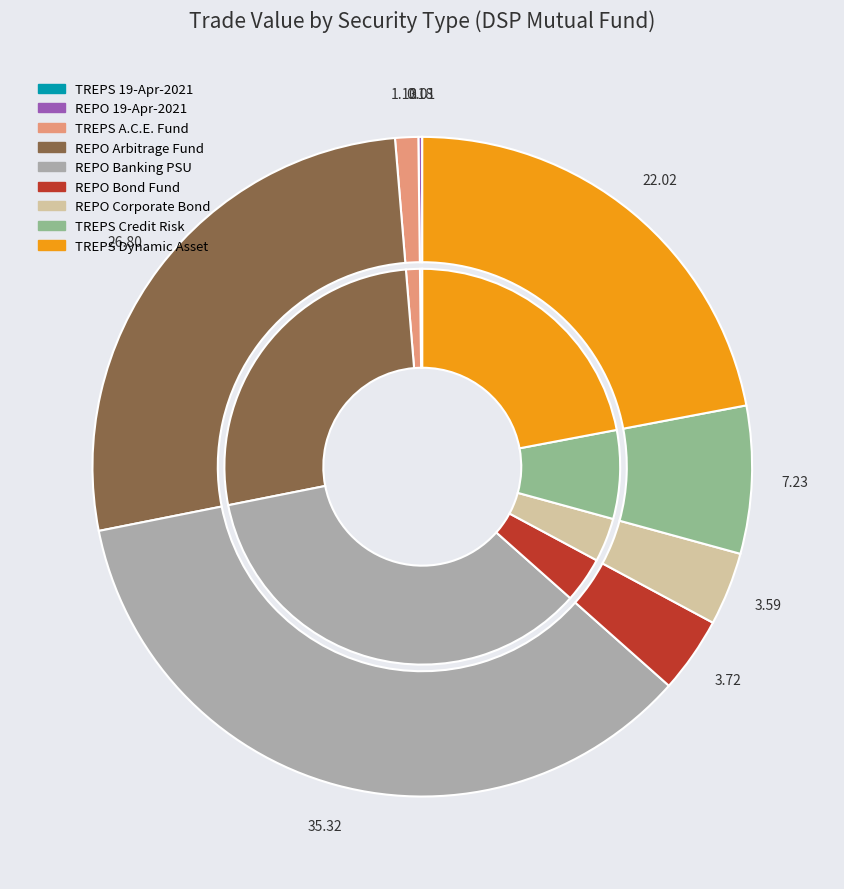

What is the change in value from REPO Corporate Bond to TREPS Dynamic Asset?

+876649091.8